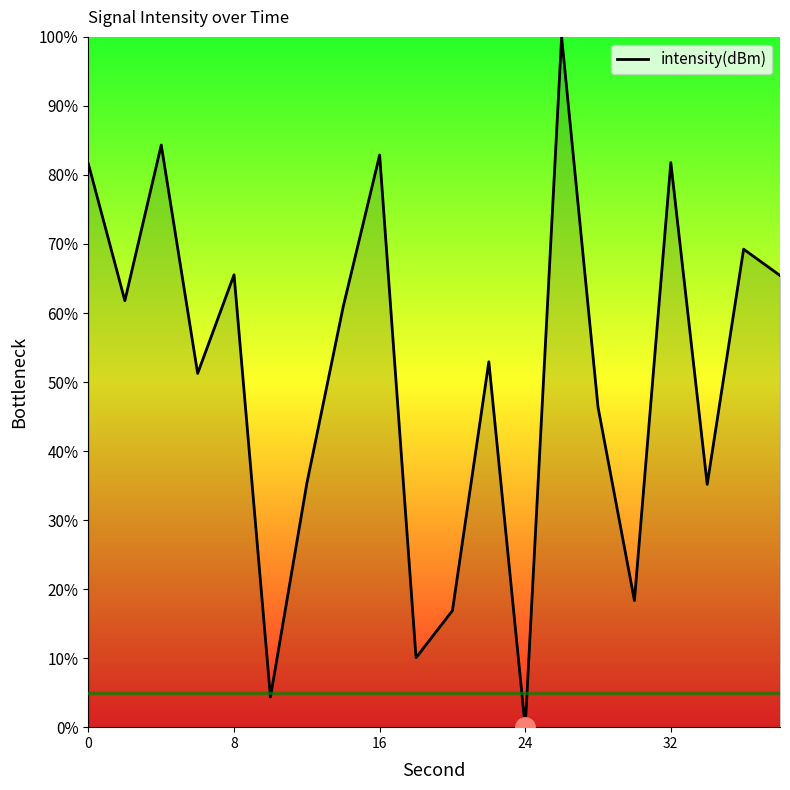

What is the greatest value displayed?

100.0